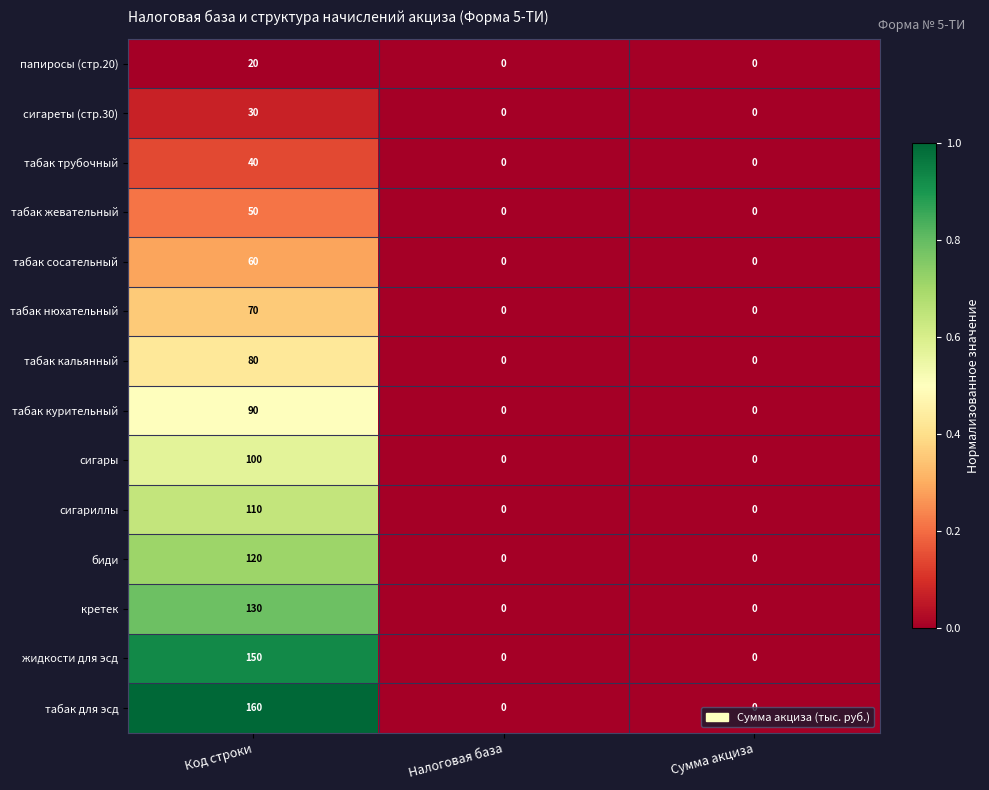

Count the табак для эсд values in the range 0 to 160.

3